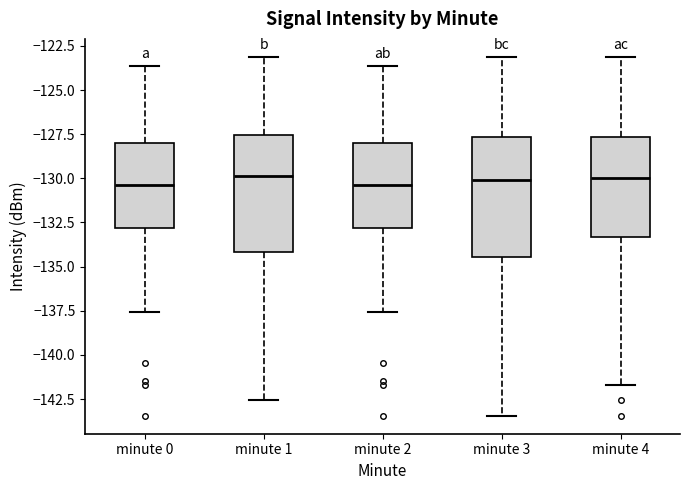

Reading left to right, read every box against the y-axis: the position of its median line, the range the box covers, and the ends of its whiskers. The values are not printed on the chart, so give them approximately, as read against the axis.

minute 0: median -130.5, box -133.0 to -128.0, whiskers -137.5 to -123.5
minute 1: median -130.0, box -134.0 to -127.5, whiskers -142.5 to -123.0
minute 2: median -130.5, box -133.0 to -128.0, whiskers -137.5 to -123.5
minute 3: median -130.0, box -134.5 to -127.5, whiskers -143.5 to -123.0
minute 4: median -130.0, box -133.5 to -127.5, whiskers -141.5 to -123.0